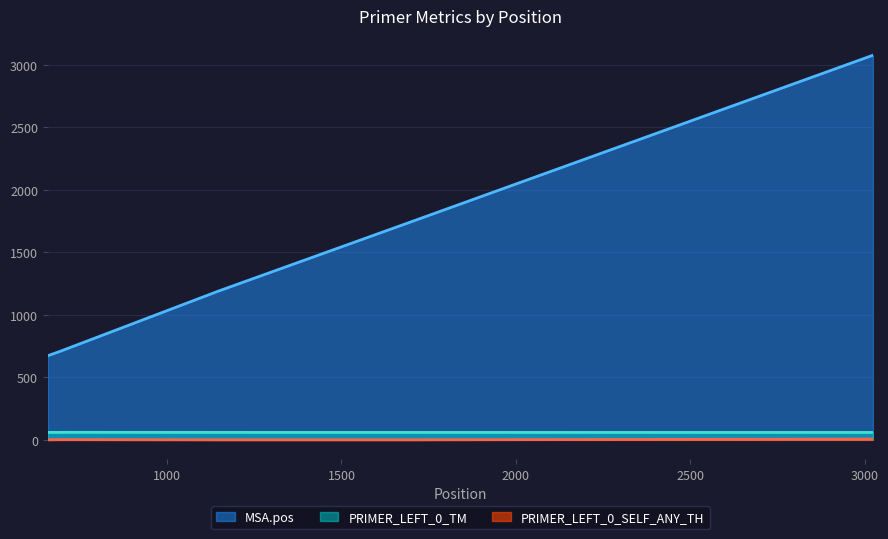

What is the maximum value shown in the chart?

3078.0